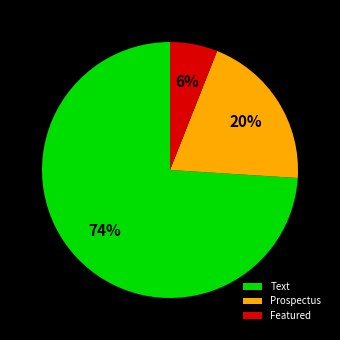

Which category accounts for the majority?

Text